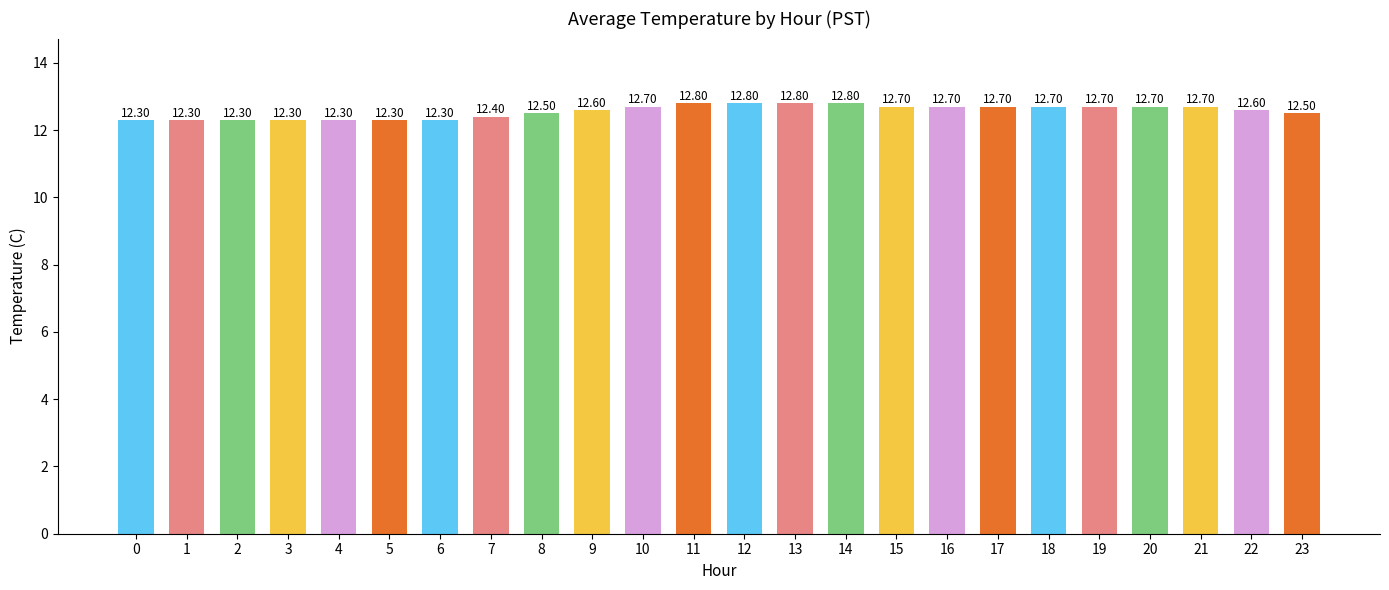

What value does the data have at 14?

12.8